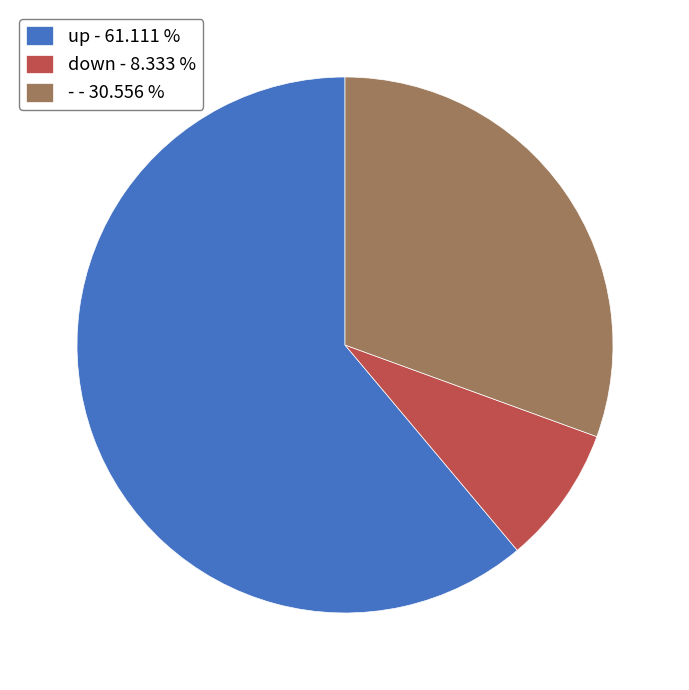

Is it true that up is 61% of the pie?

True